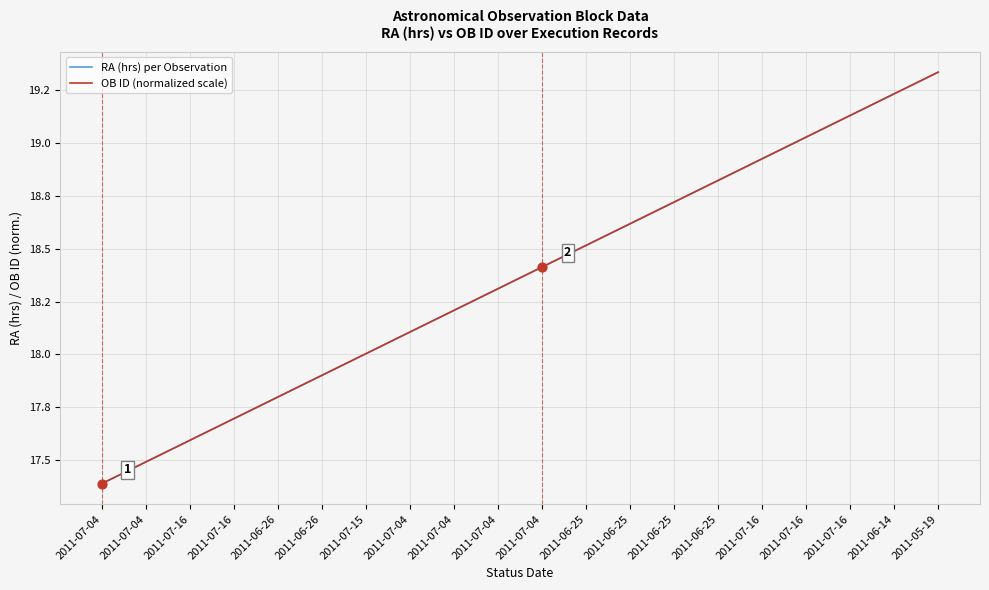

At how many categories does at least one series exceed 19?

4